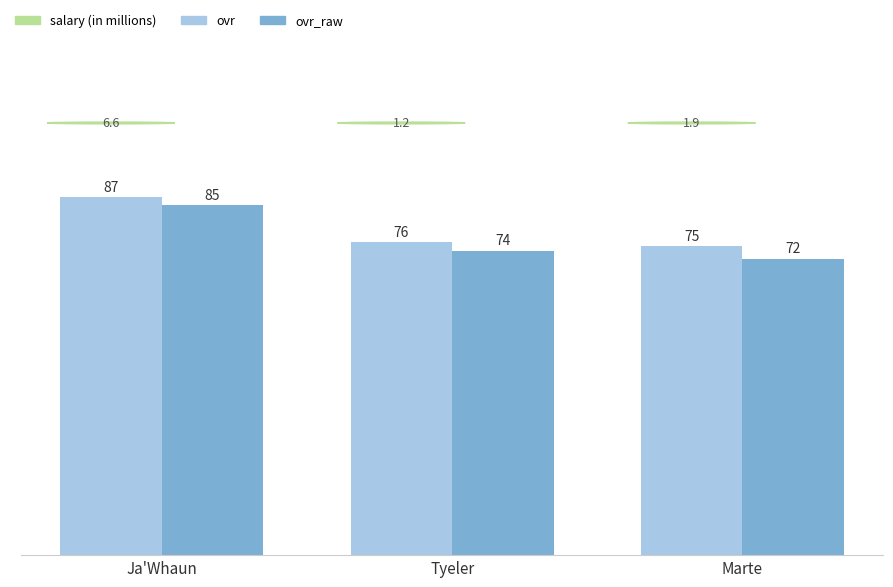

Reading left to right, extract all data points from this chart.

ovr: Ja'Whaun=87	Tyeler=76	Marte=75
ovr_raw: Ja'Whaun=85	Tyeler=74	Marte=72